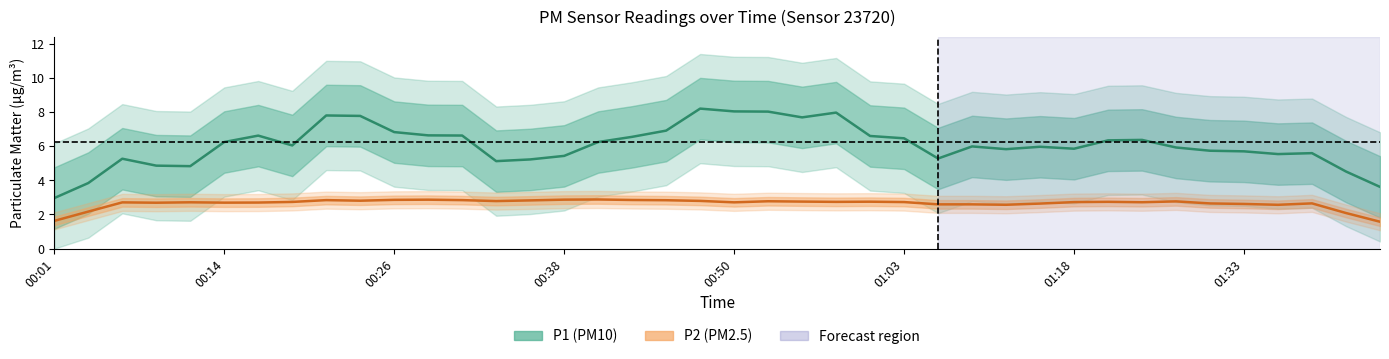

Between 00:06 and 00:21, which series saw the biggest shift?

P1